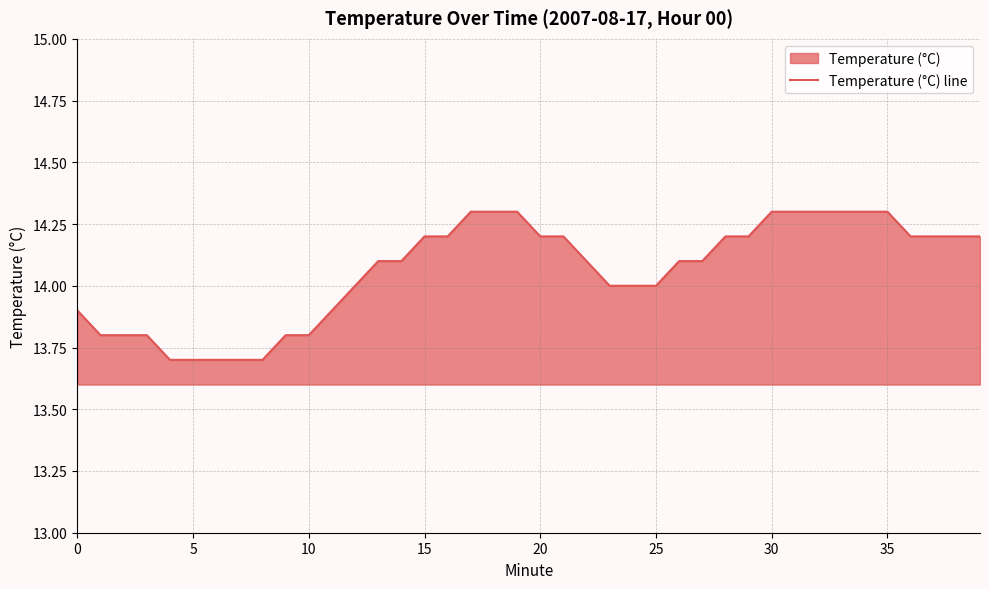

Is it true that the value at 9 is 13.8?

True